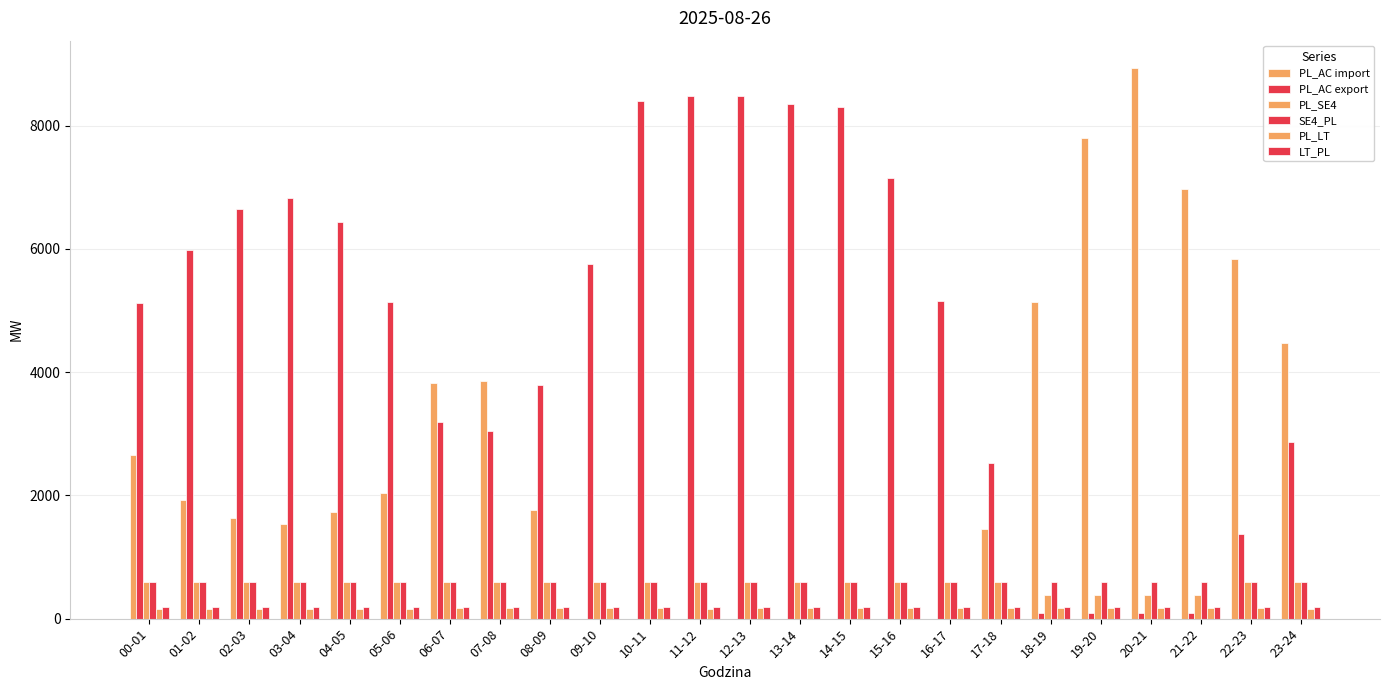

Reading left to right, transcribe all the data shown in this chart.

PL_AC import: 00-01=2648	01-02=1931	02-03=1632	03-04=1533	04-05=1724	05-06=2039	06-07=3828	07-08=3850	08-09=1765	09-10=0	10-11=0	11-12=0	12-13=0	13-14=0	14-15=0	15-16=0	16-17=0	17-18=1454	18-19=5139	19-20=7798	20-21=8933	21-22=6976	22-23=5844	23-24=4466
PL_AC export: 00-01=5115	01-02=5981	02-03=6652	03-04=6827	04-05=6441	05-06=5135	06-07=3185	07-08=3048	08-09=3799	09-10=5757	10-11=8397	11-12=8474	12-13=8484	13-14=8355	14-15=8296	15-16=7157	16-17=5160	17-18=2528	18-19=94	19-20=94	20-21=94	21-22=94	22-23=1375	23-24=2863
PL_SE4: 00-01=600	01-02=600	02-03=600	03-04=600	04-05=600	05-06=600	06-07=600	07-08=600	08-09=600	09-10=600	10-11=600	11-12=600	12-13=600	13-14=600	14-15=600	15-16=600	16-17=600	17-18=600	18-19=390	19-20=390	20-21=390	21-22=390	22-23=600	23-24=600
SE4_PL: 00-01=600	01-02=600	02-03=600	03-04=600	04-05=600	05-06=600	06-07=600	07-08=600	08-09=600	09-10=600	10-11=600	11-12=600	12-13=600	13-14=600	14-15=600	15-16=600	16-17=600	17-18=600	18-19=600	19-20=600	20-21=600	21-22=600	22-23=600	23-24=600
PL_LT: 00-01=162	01-02=161	02-03=161	03-04=161	04-05=162	05-06=164	06-07=165	07-08=167	08-09=167	09-10=165	10-11=165	11-12=164	12-13=165	13-14=165	14-15=165	15-16=165	16-17=165	17-18=167	18-19=169	19-20=169	20-21=168	21-22=167	22-23=165	23-24=164
LT_PL: 00-01=183	01-02=183	02-03=182	03-04=181	04-05=182	05-06=183	06-07=183	07-08=183	08-09=183	09-10=183	10-11=183	11-12=183	12-13=183	13-14=183	14-15=183	15-16=185	16-17=185	17-18=184	18-19=184	19-20=185	20-21=184	21-22=183	22-23=182	23-24=181